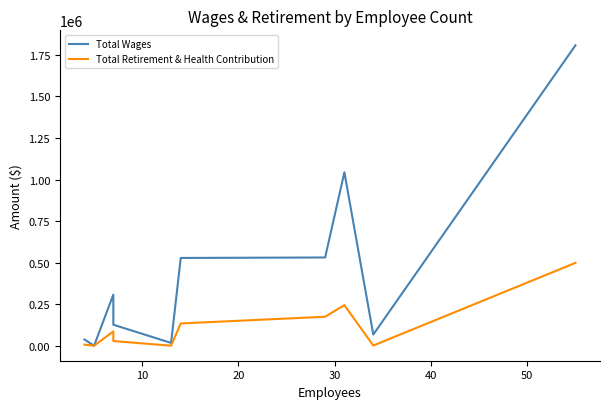

Count the number of data series in this chart.

2